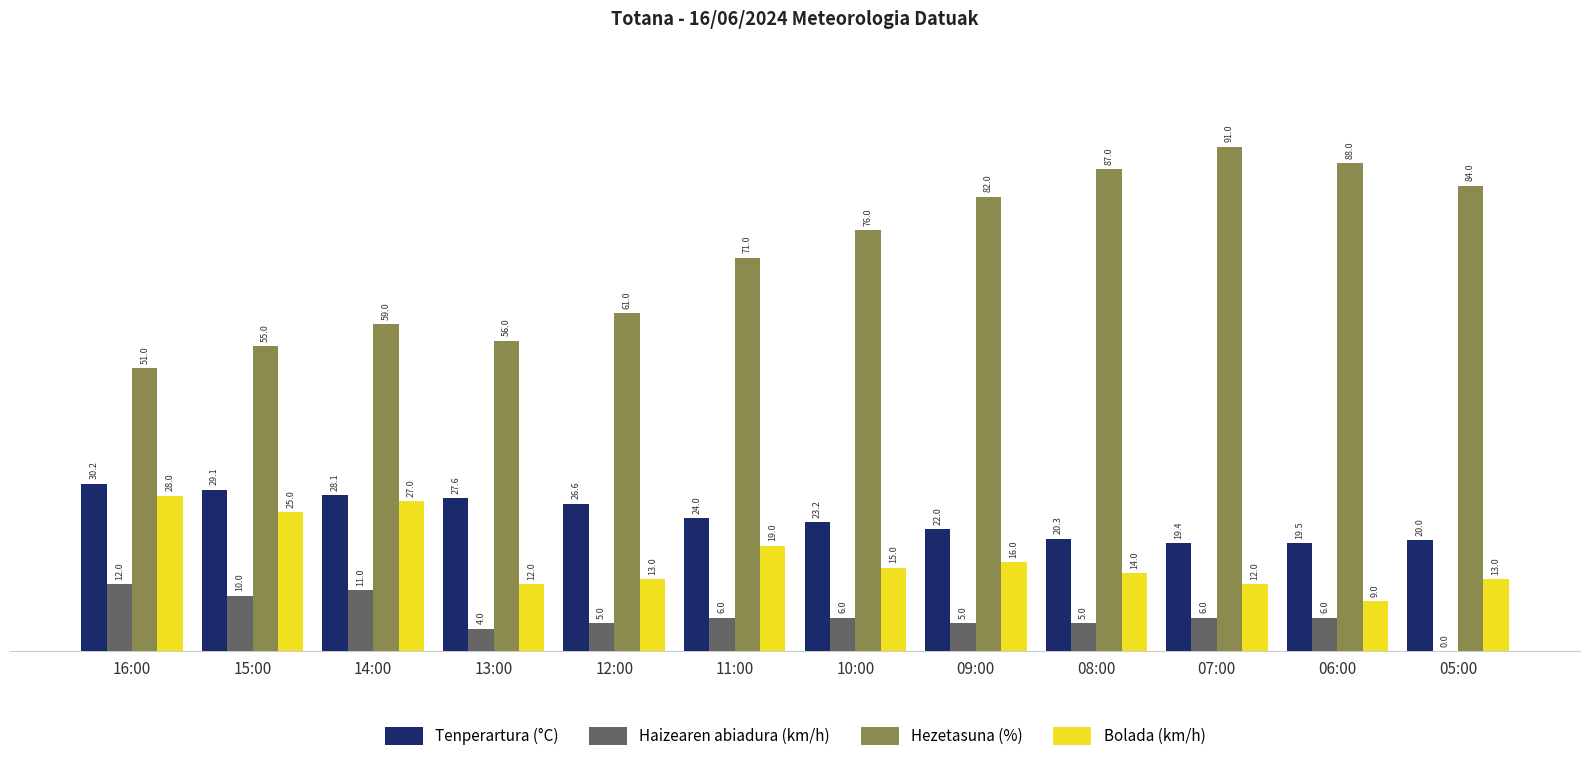

True or false: Haizearen abiadura (km/h) has a value of 6.0 at 11:00.

True